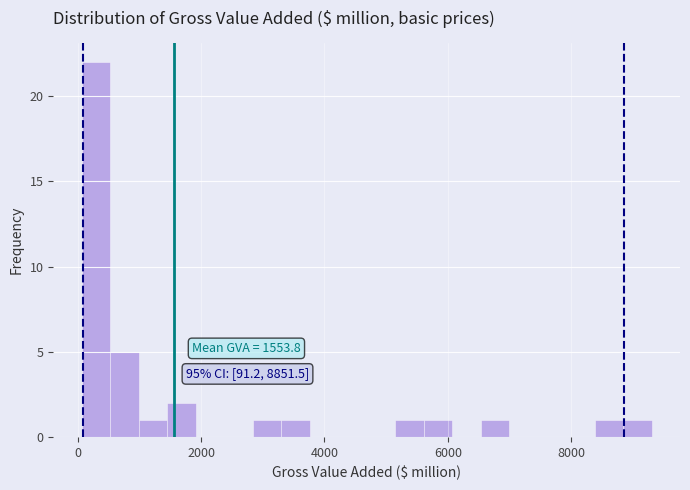

Read against the x-axis, roughly where is the centre of the tallest bar?

200